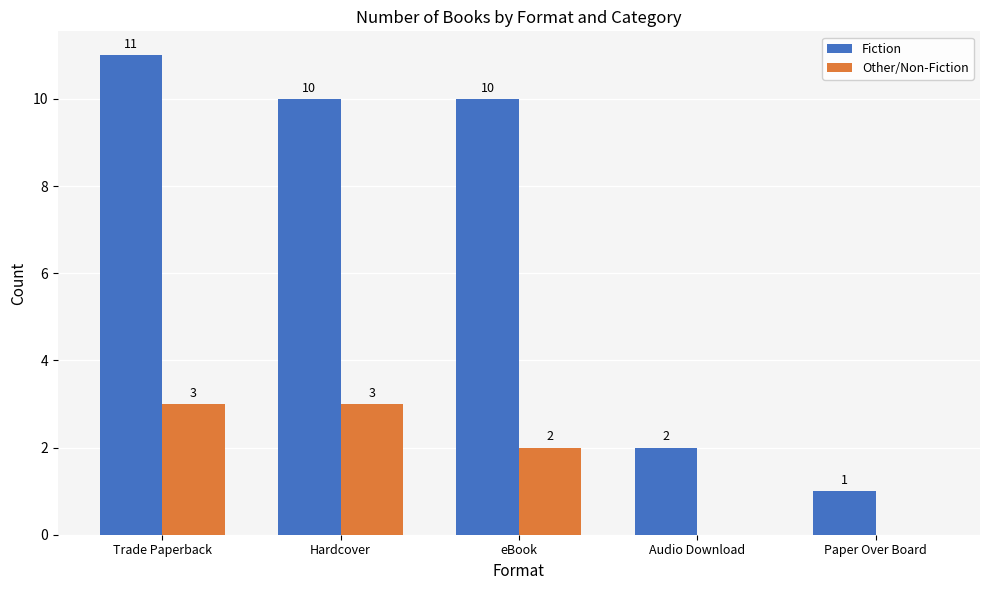

Read the Other/Non-Fiction value at Trade Paperback.

3